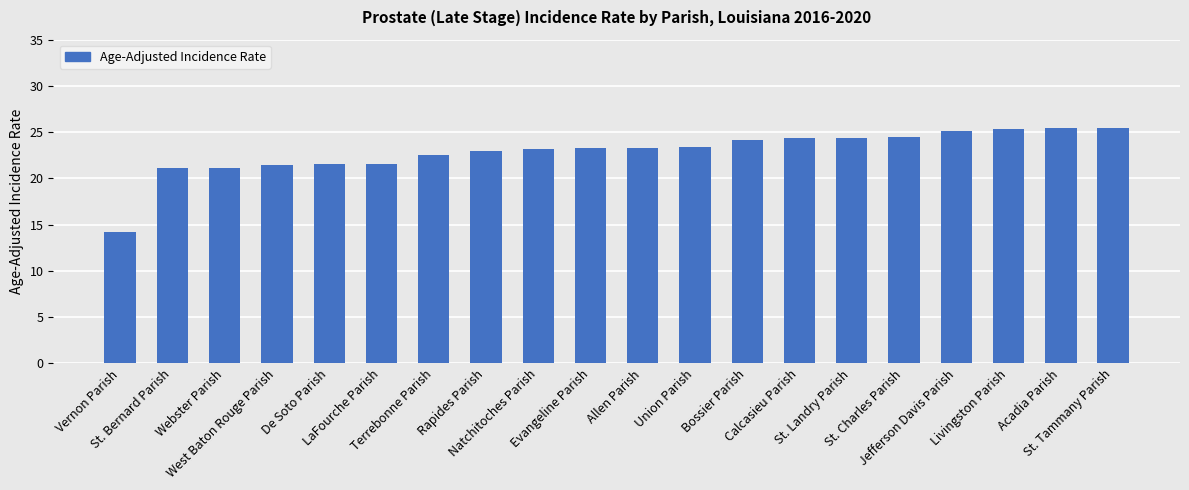

What is the average value?

22.9